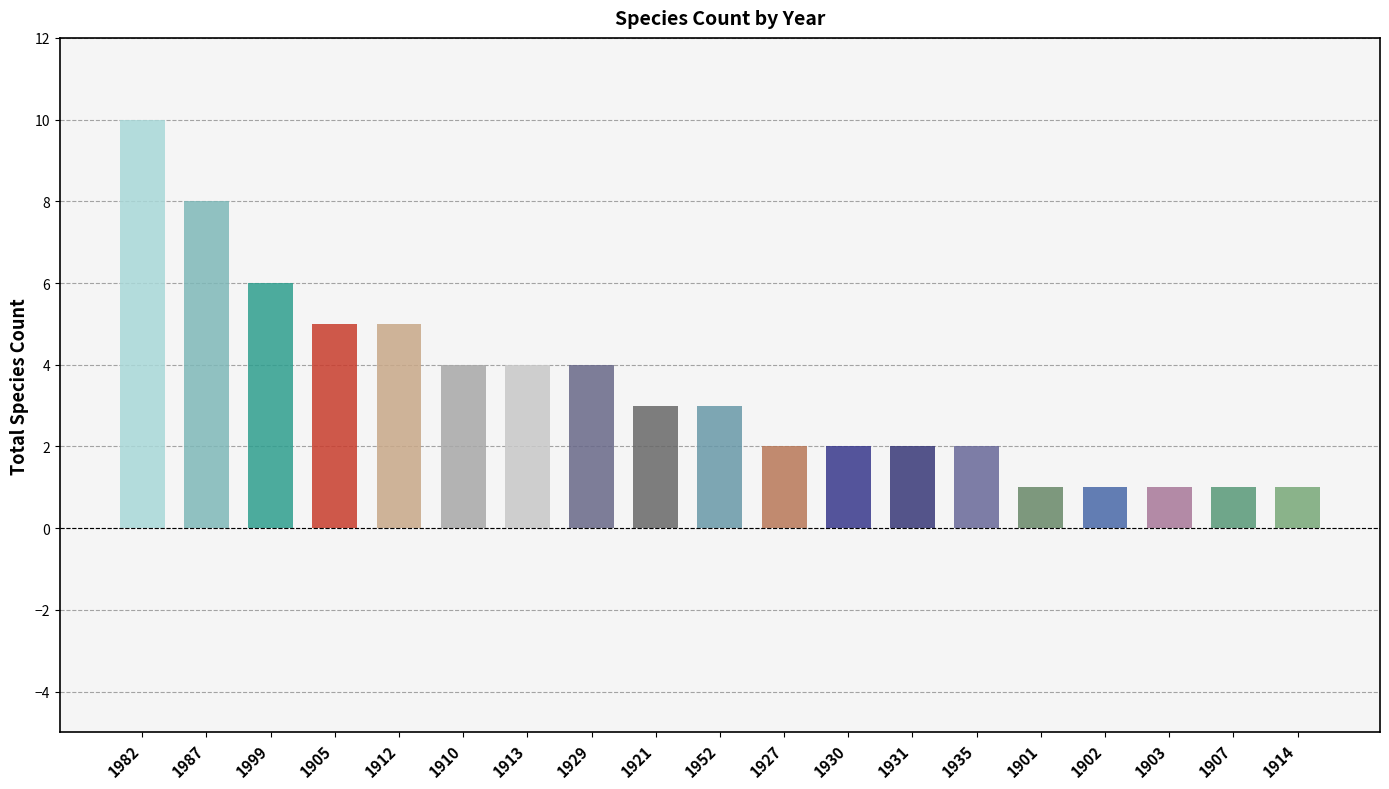

Does the chart contain any negative values?

No